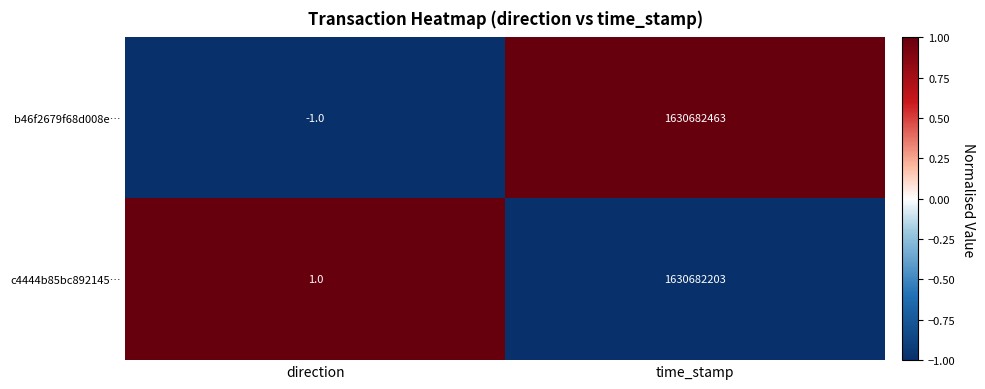

At time_stamp, list the series in order from largest to smallest.

b46f2679f68d008e…, c4444b85bc892145…